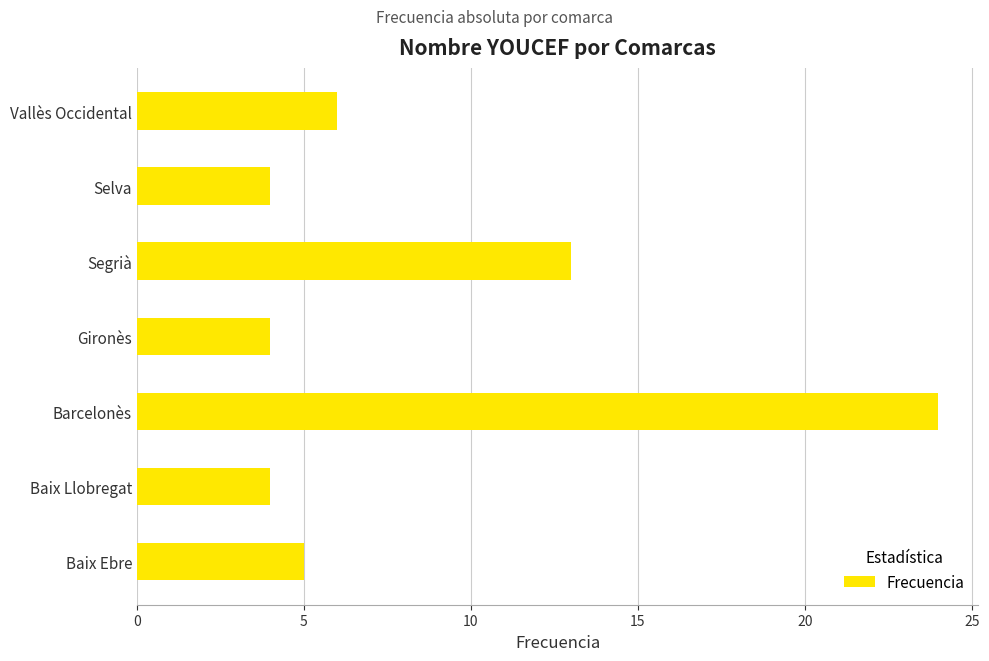

What is the greatest value displayed?

24